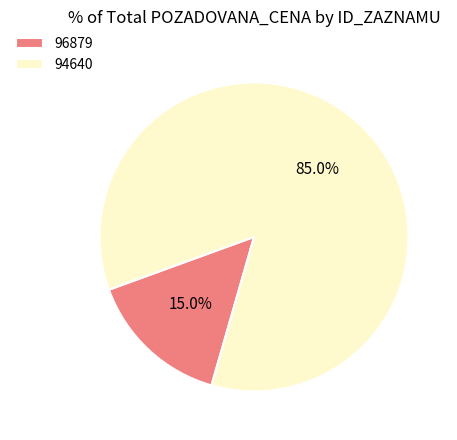

Which has a higher value, 94640 or 96879?

94640